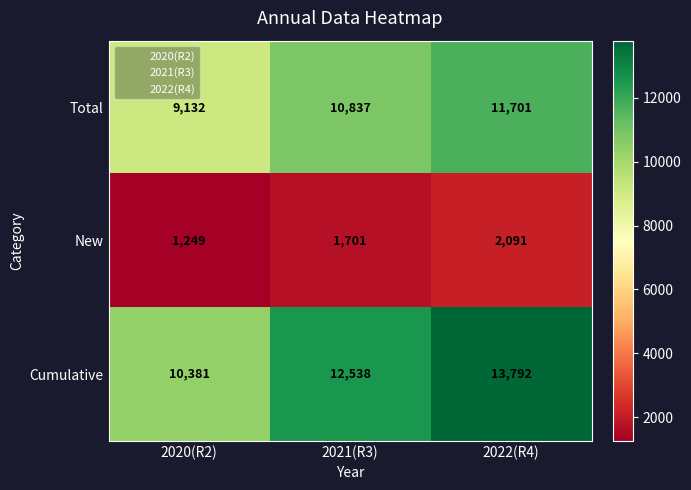

Rank the series by their maximum value, from lowest to highest.

New, Total, Cumulative